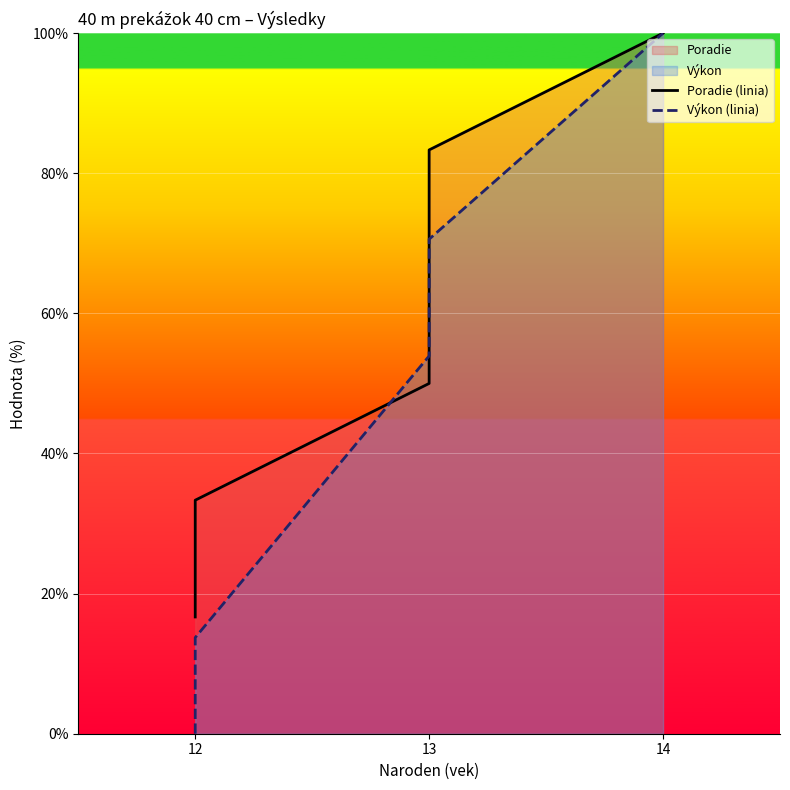

After their last crossing, which series has the higher values: Výkon (linia) or Poradie (linia)?

Poradie (linia)